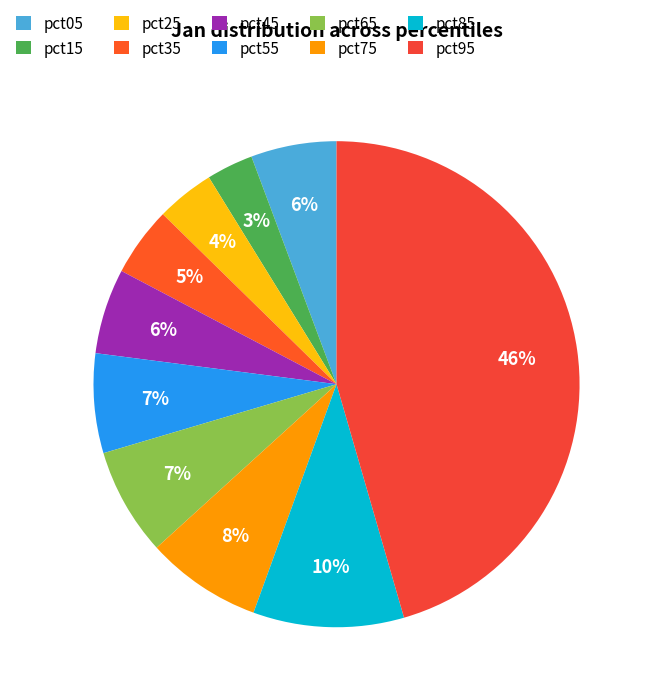

Is it true that pct45 is 1% of the pie?

False